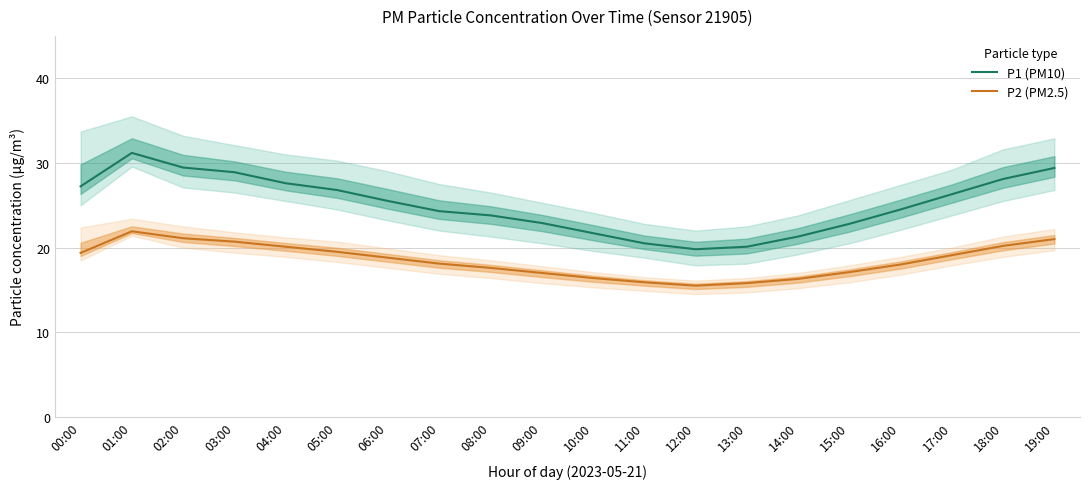

Read the P1 (PM10) value at 08:00.

23.8